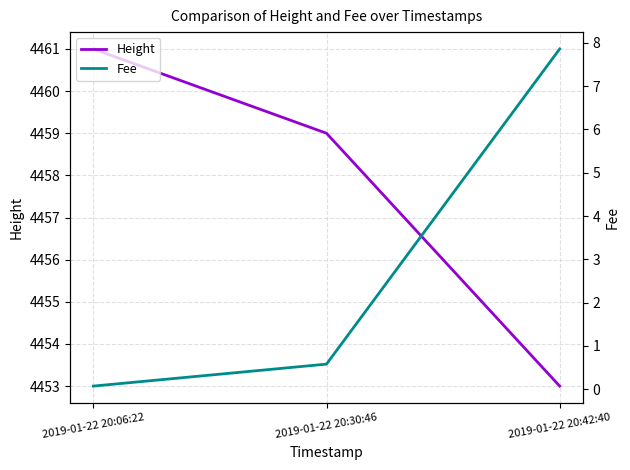

What is the value of the Height point at the 1st from the left?

4461.0